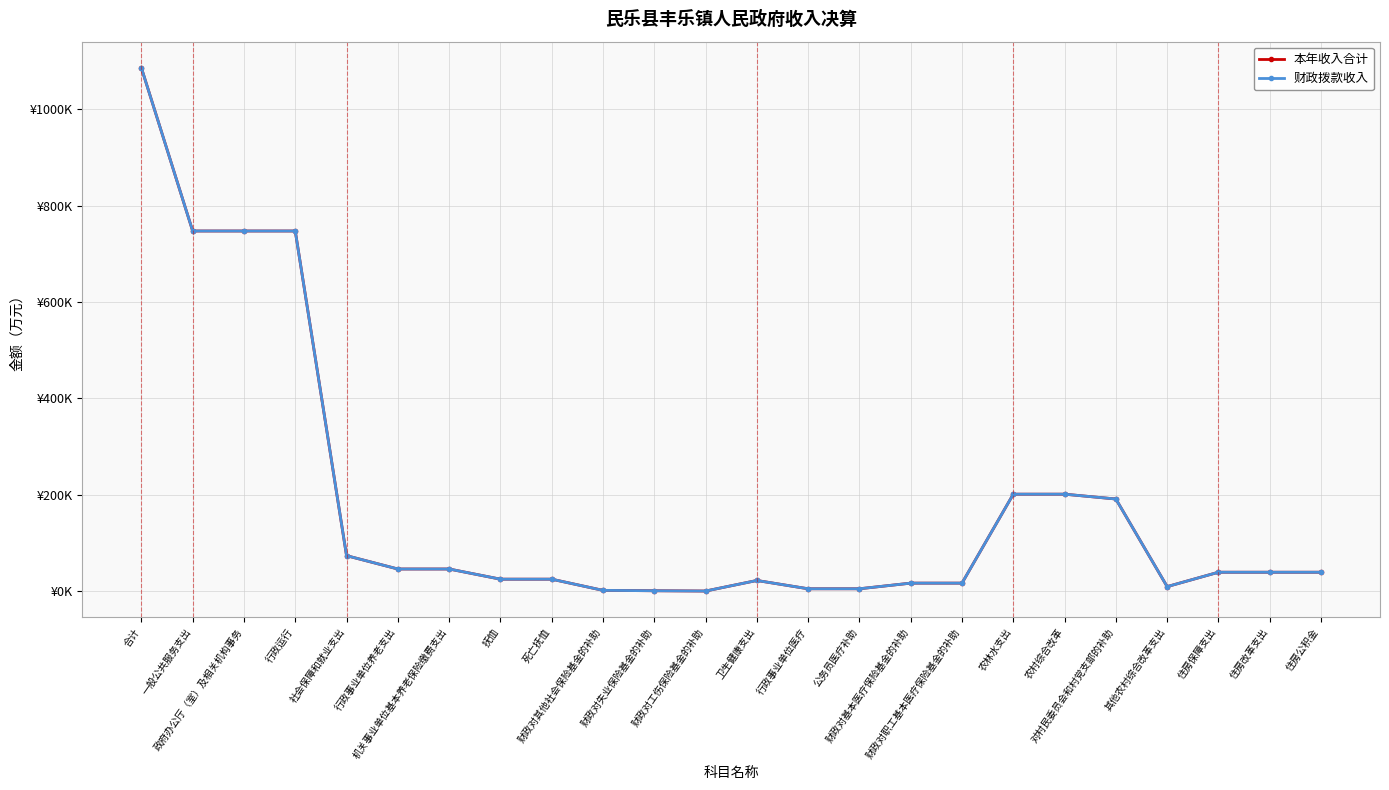

Is this an area chart (filled region under the line)?

No